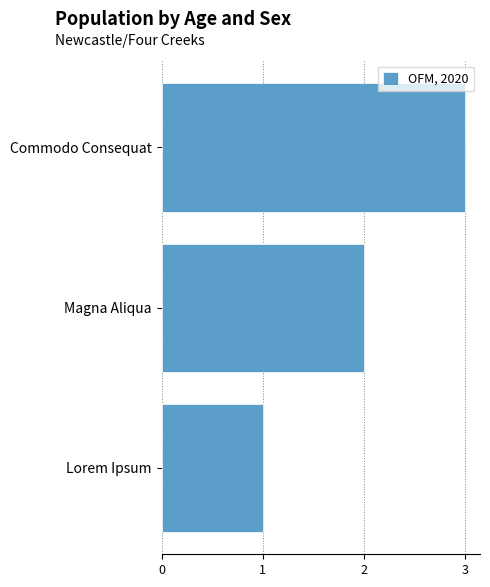

How many bars are there in total?

3